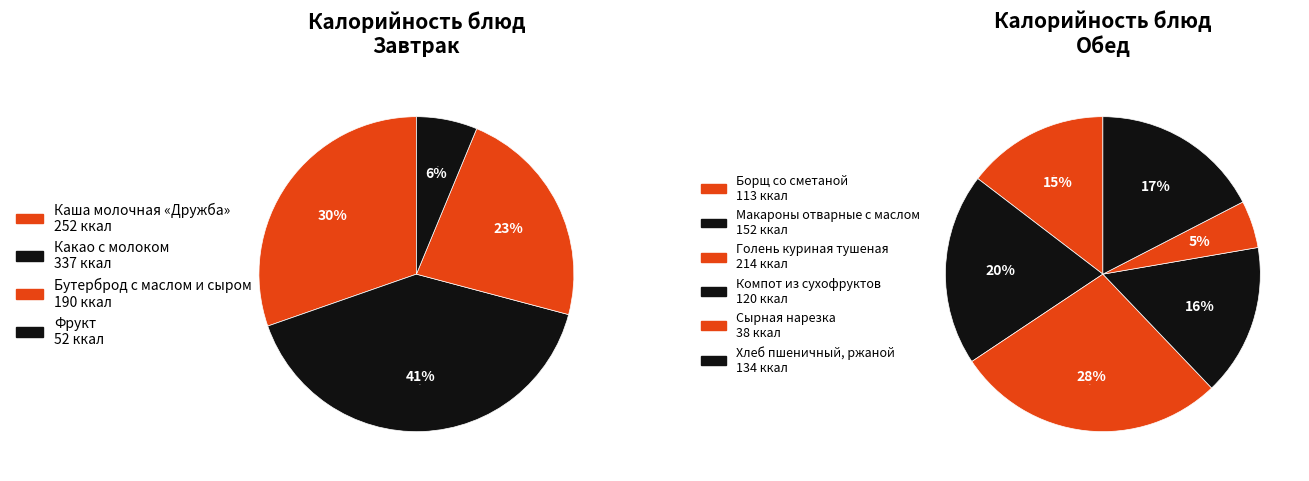

Does any single category account for the majority?

No